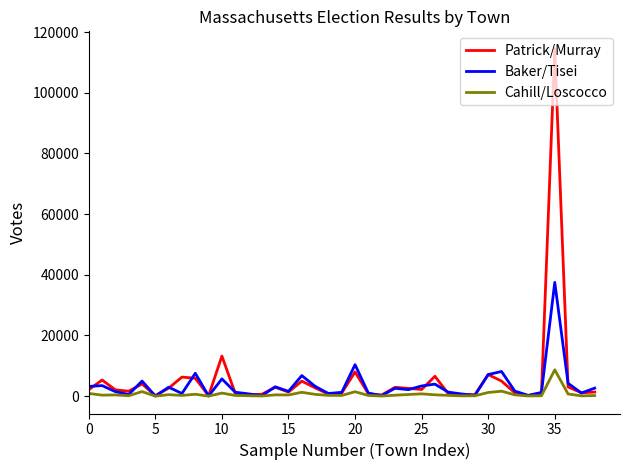

Rank the series by their maximum value, from highest to lowest.

Patrick/Murray, Baker/Tisei, Cahill/Loscocco